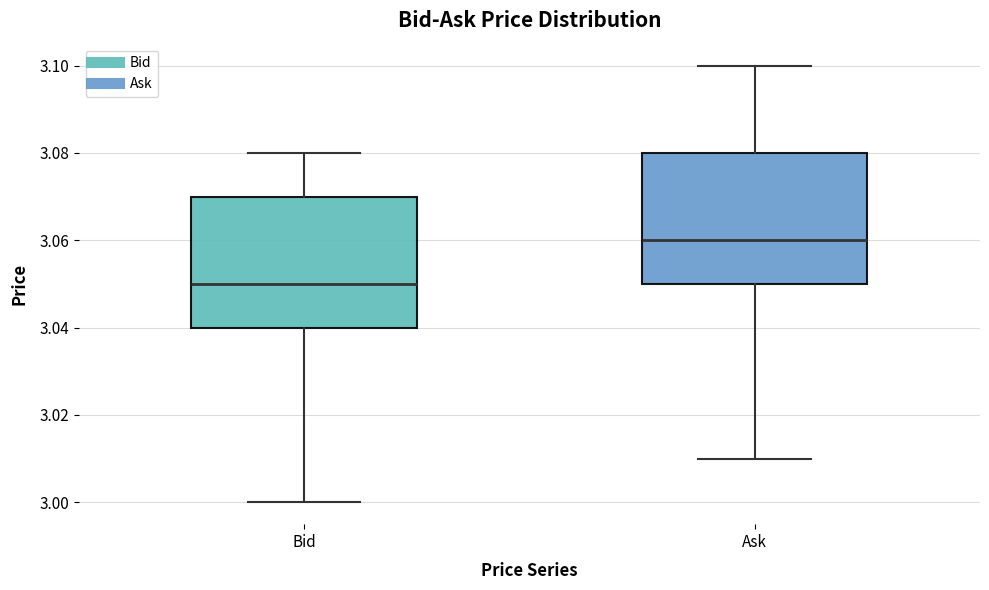

Where is the upper edge of the box for Ask on the y-axis? The values are not printed on the chart, so give them approximately, as read against the axis.

3.08